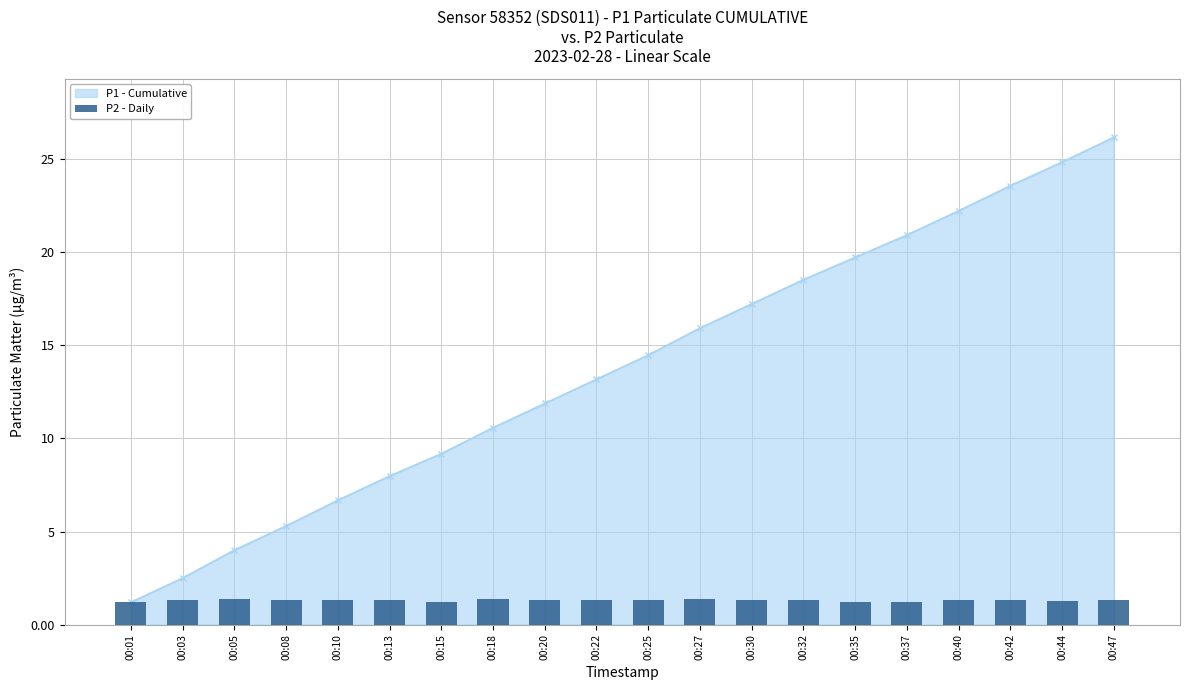

How many data points does each series have?

20